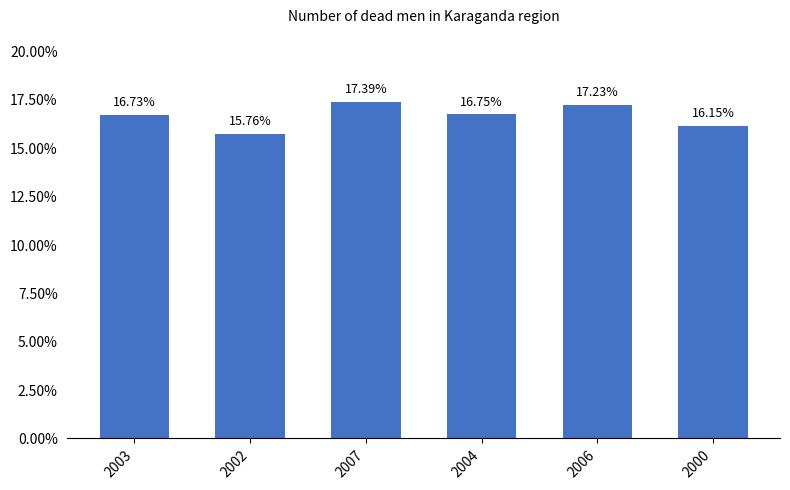

What is the value of the 1st bar from the left?

16.7